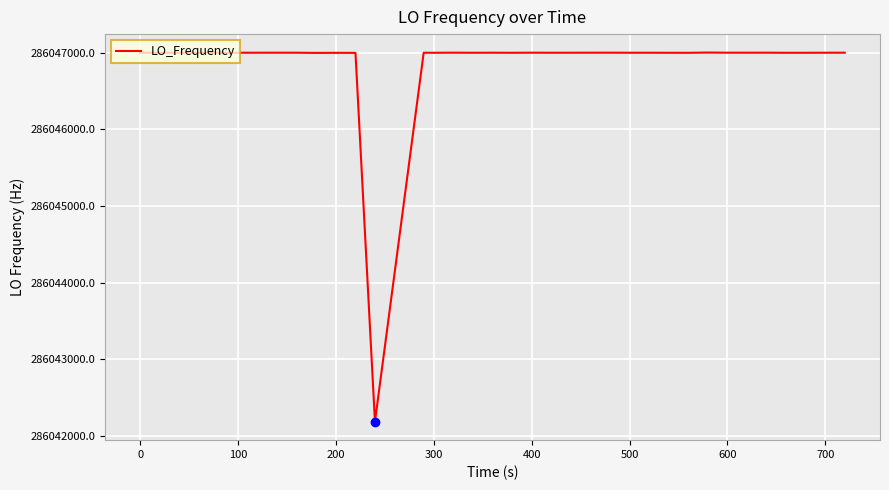

What is the maximum value shown in the chart?

286047002.7